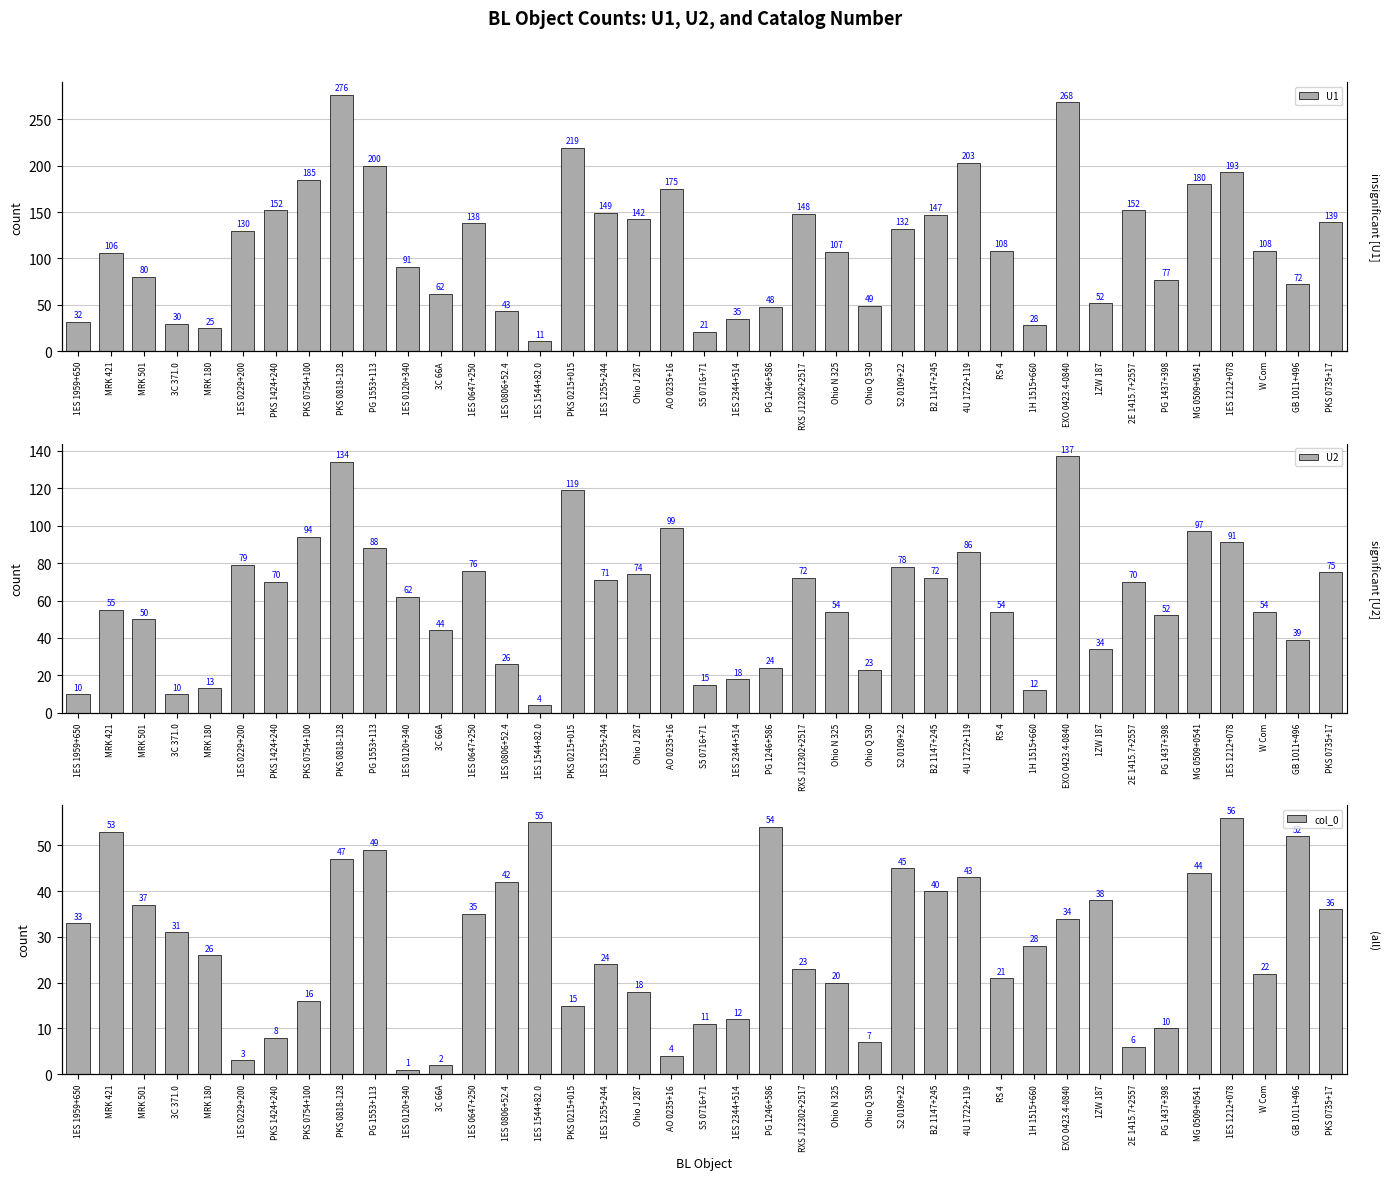

What position from the left is 1ES 2344+514?

21